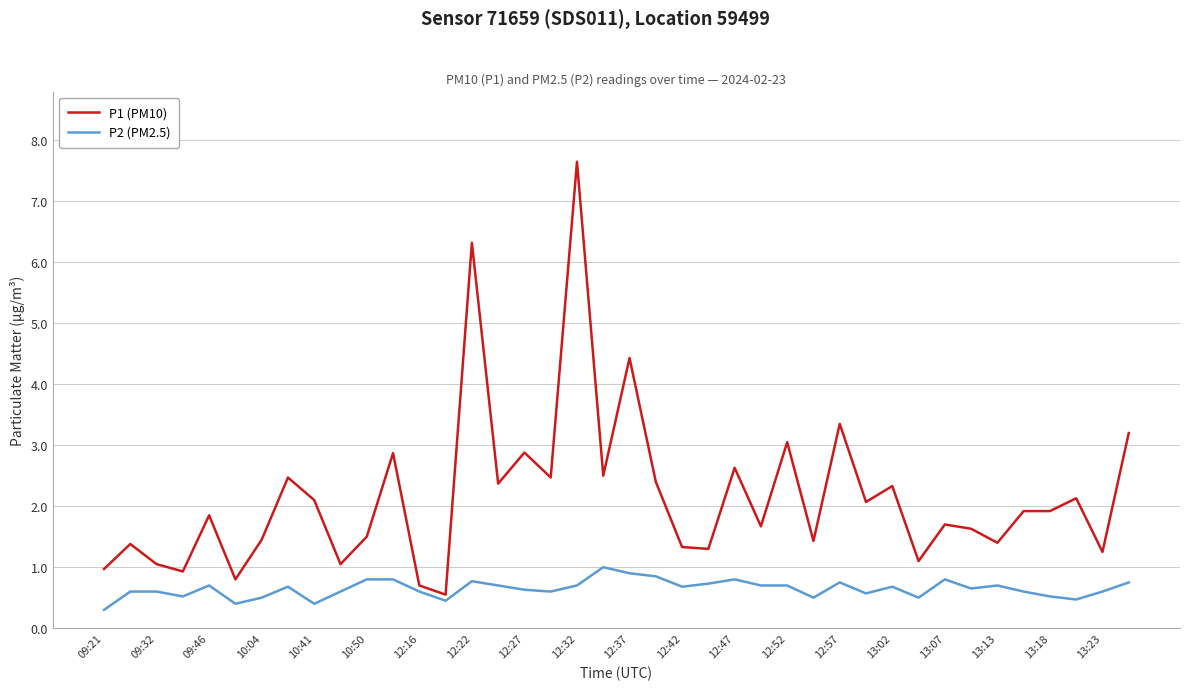

True or false: P1 (PM10) and P2 (PM2.5) cross at least once.

False